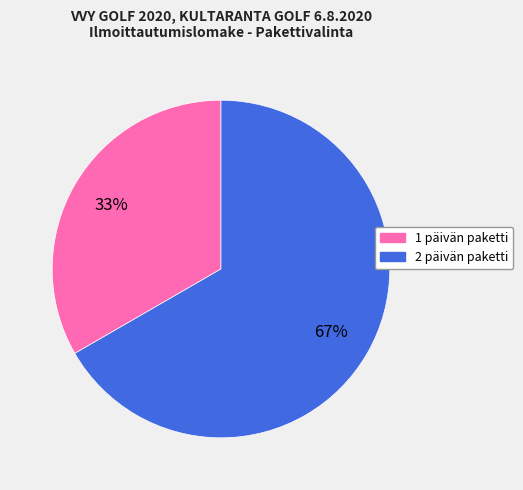

Is the sum of 1 päivän paketti and 2 päivän paketti greater than half?

Yes